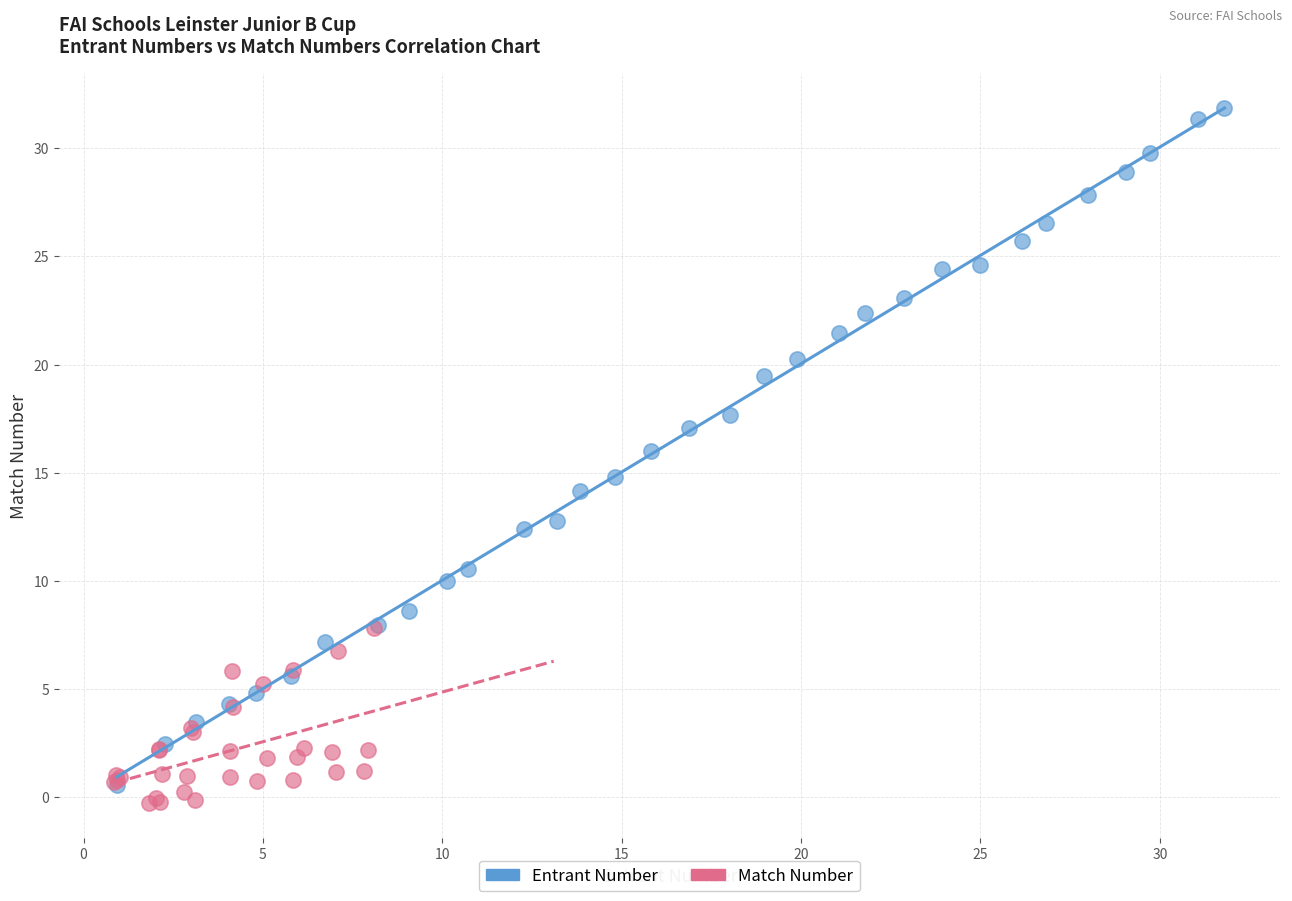

Which series reaches the maximum Y coordinate?

Entrant Number